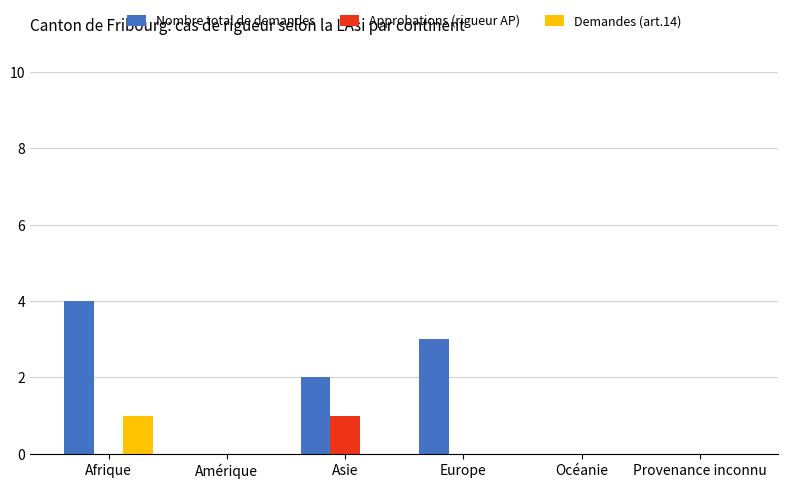

Is it true that Approbations (rigueur AP) equals 0 at Océanie?

True